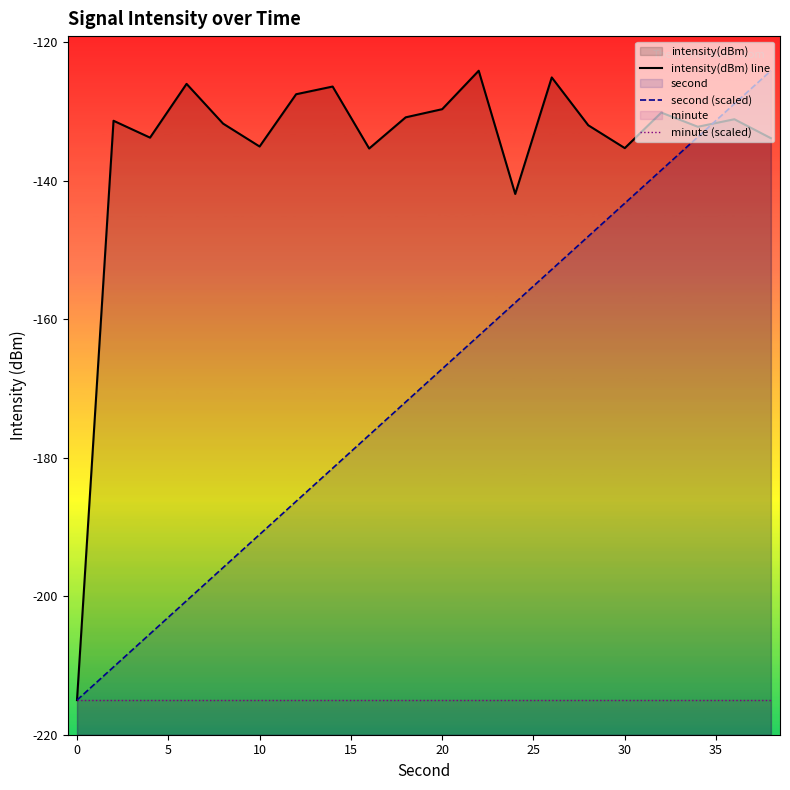

The second (scaled) series shows -269.5 at 13. True or false?

False